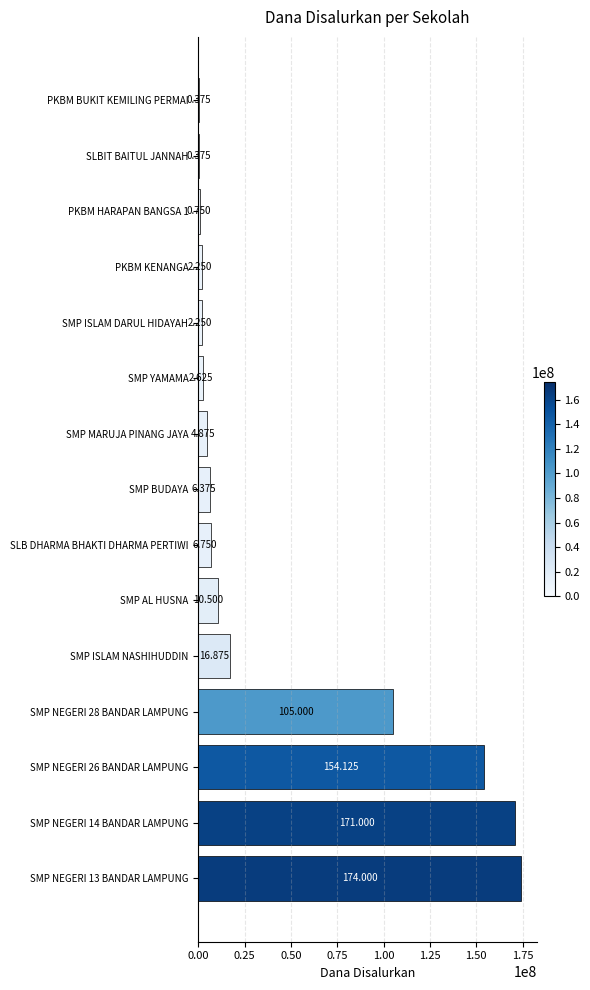

Are the bars horizontal?

Yes